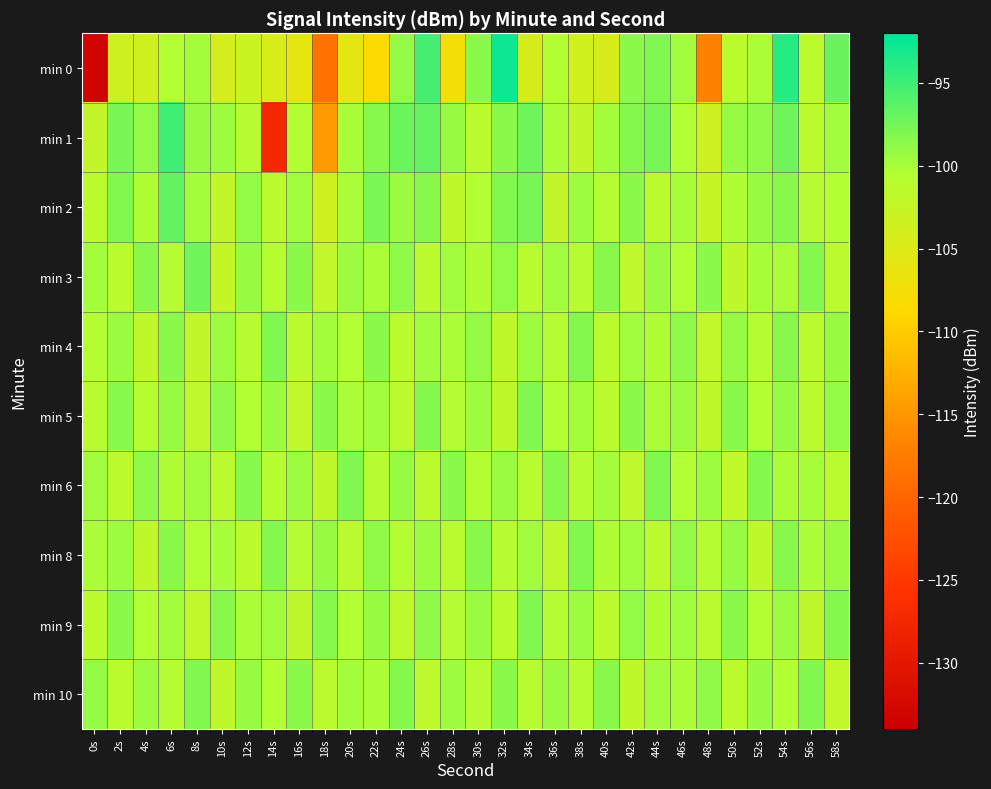

How many series are shown in this chart?

10